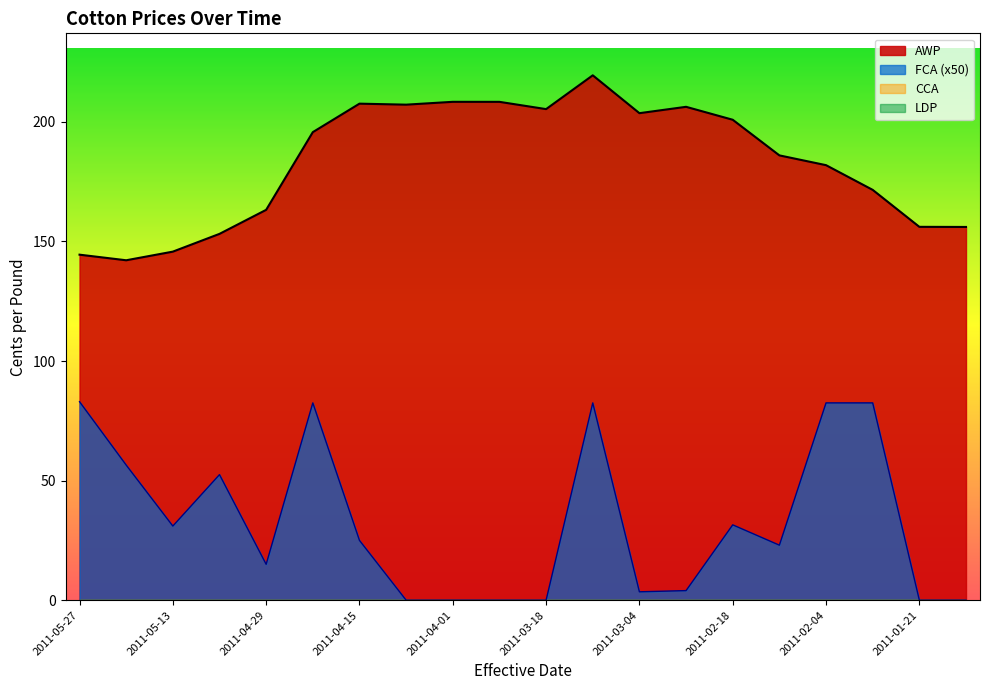

How many values in the AWP series exceed 195?

10